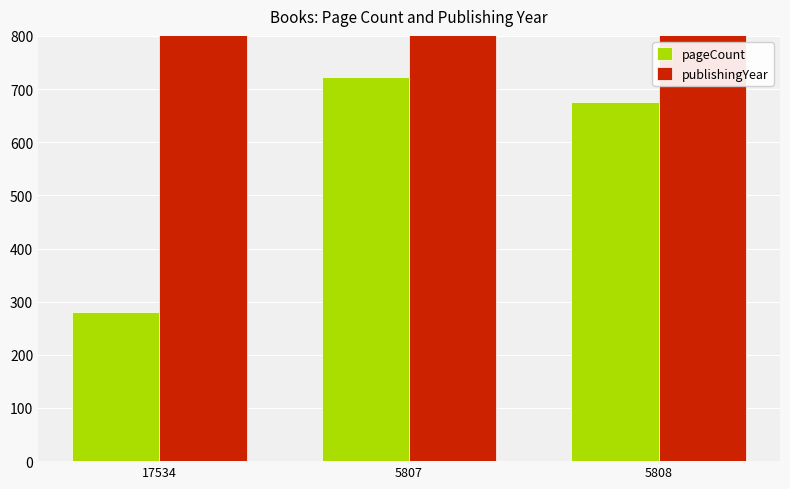

Between 17534 and 5808, which series saw the biggest shift?

pageCount